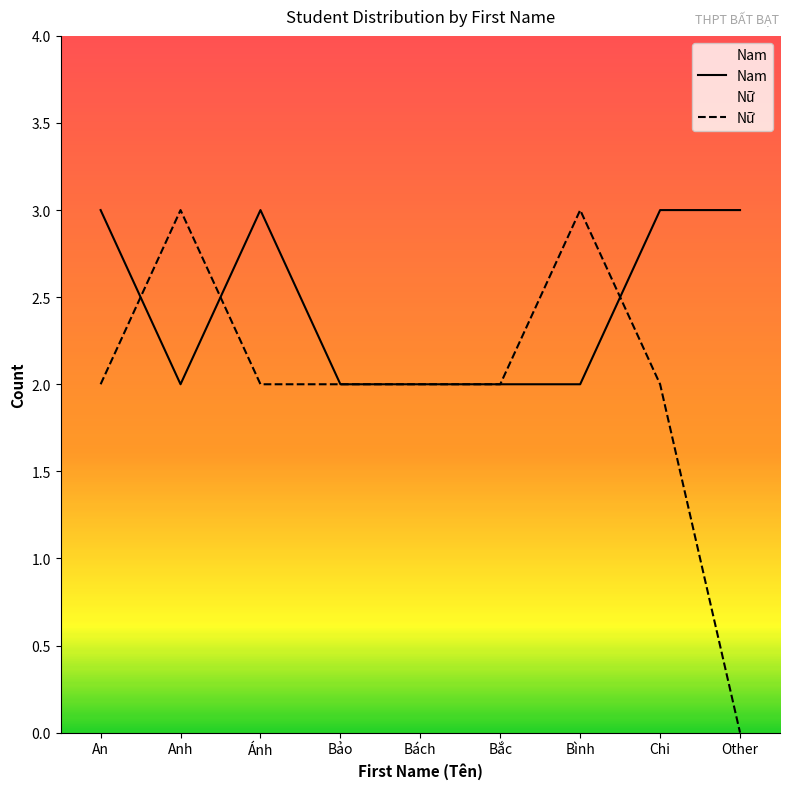

How many values in the Nữ series are below 2?

1